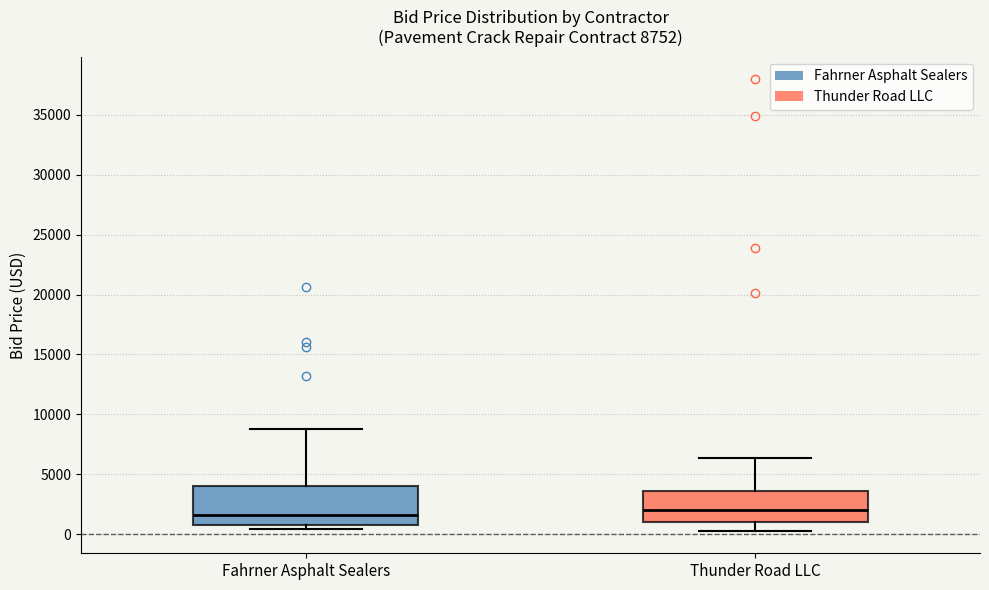

Which box is the tallest, from its lower edge to its upper edge?

Fahrner Asphalt Sealers